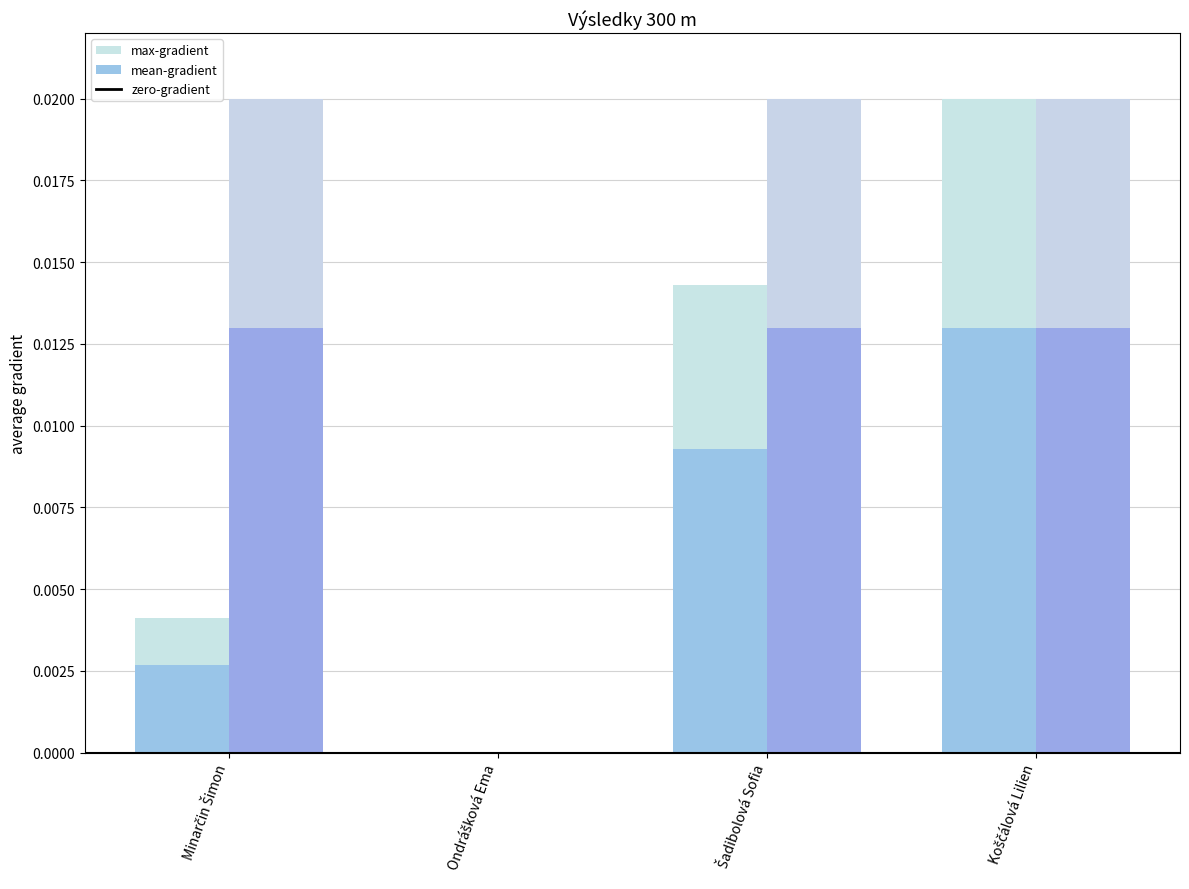

How many data points does each series have?

4